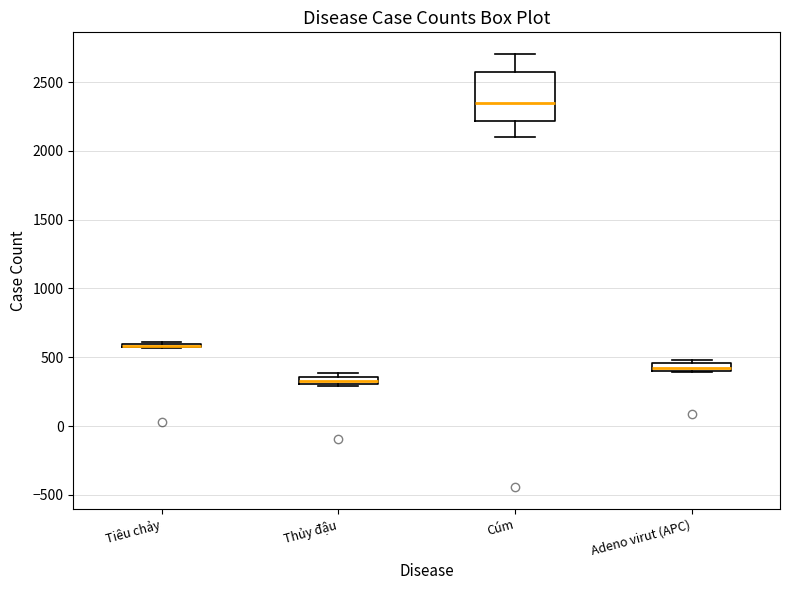

Where is the upper edge of the box for Adeno virut (APC) on the y-axis? The values are not printed on the chart, so give them approximately, as read against the axis.

450